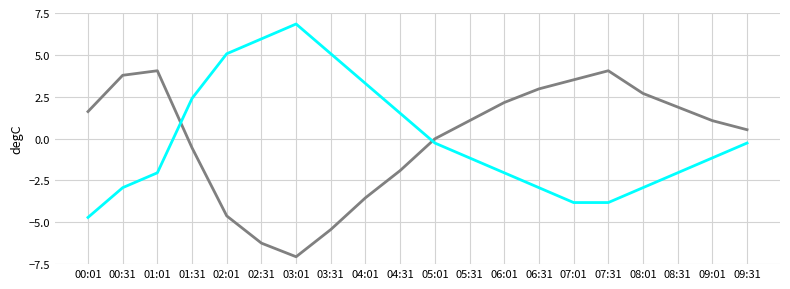

Does the chart have visible grid lines?

Yes